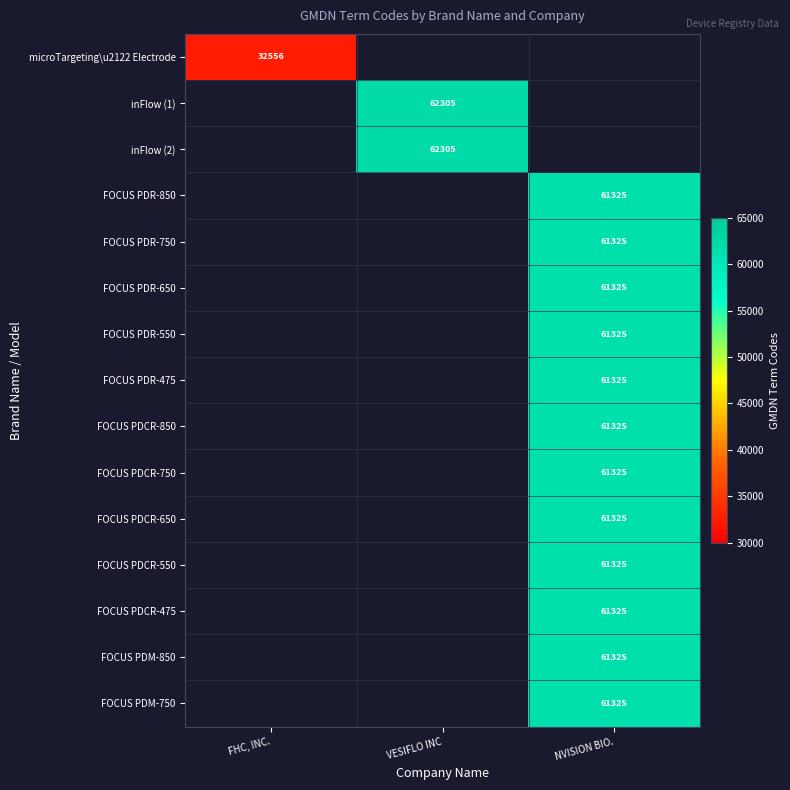

The FOCUS PDR-475 series shows 61325 at NVISION BIO.. True or false?

True